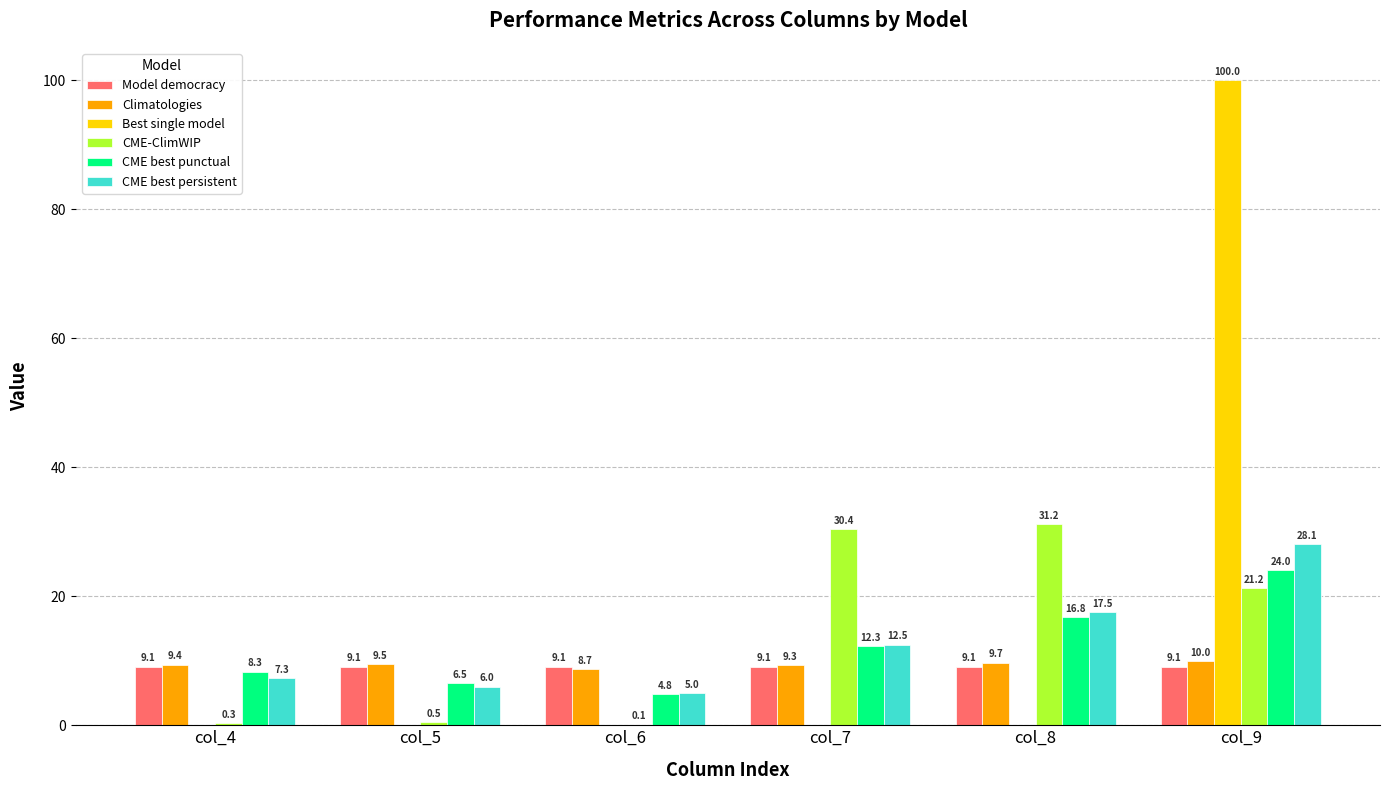

Does the chart contain stacked bars?

No